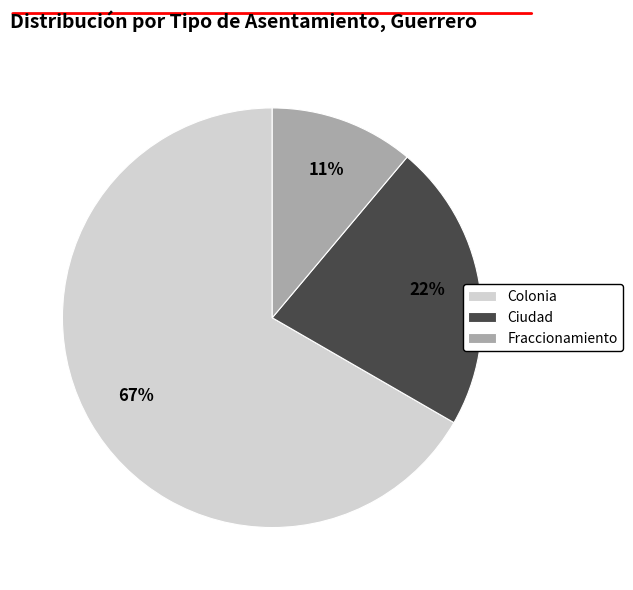

Does Colonia account for over 50% of the chart?

Yes